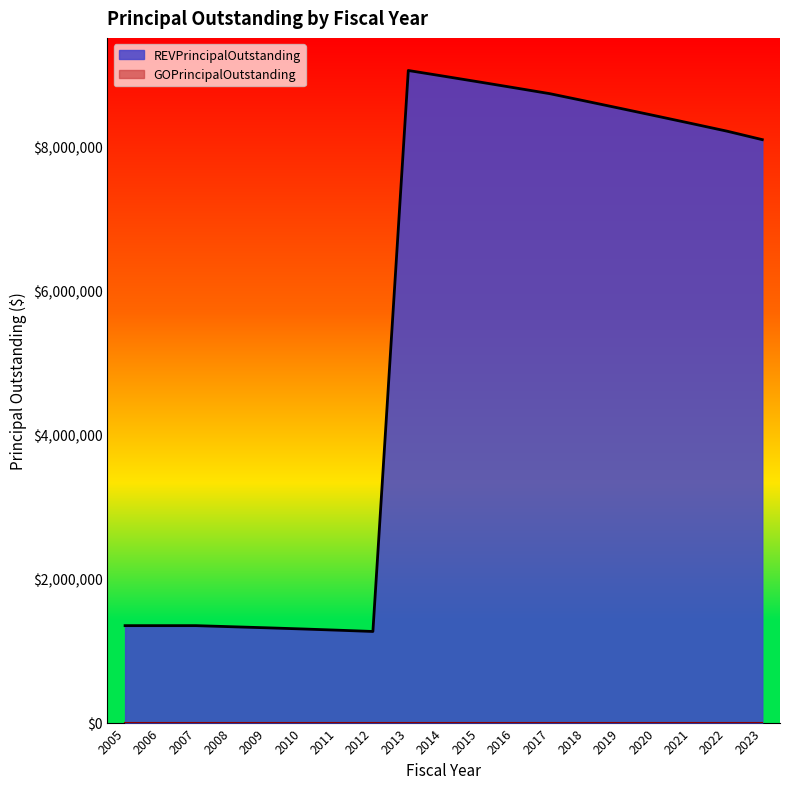

How many interior local peaks (higher than both neighbors) does the data have?

1